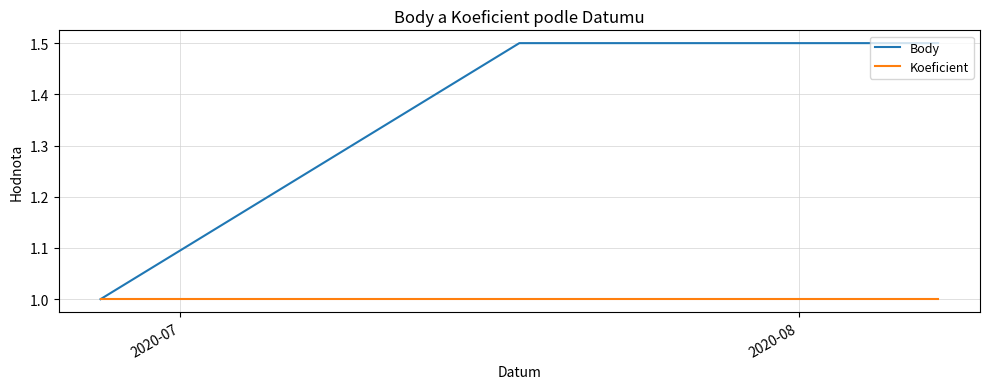

Which series has the largest total across all categories?

Body